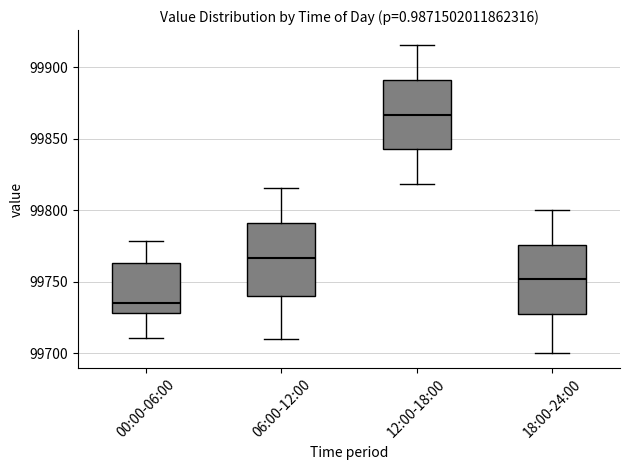

Which box has the highest median line?

12:00-18:00